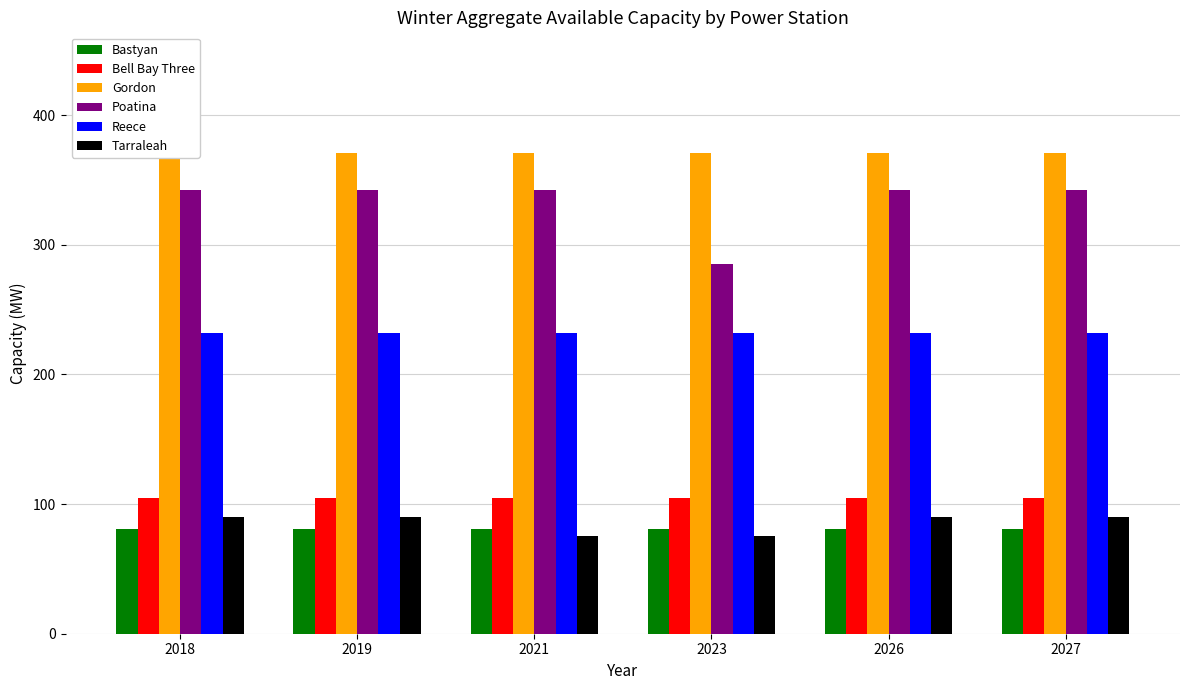

At which category is the sum across all series the highest?

2018